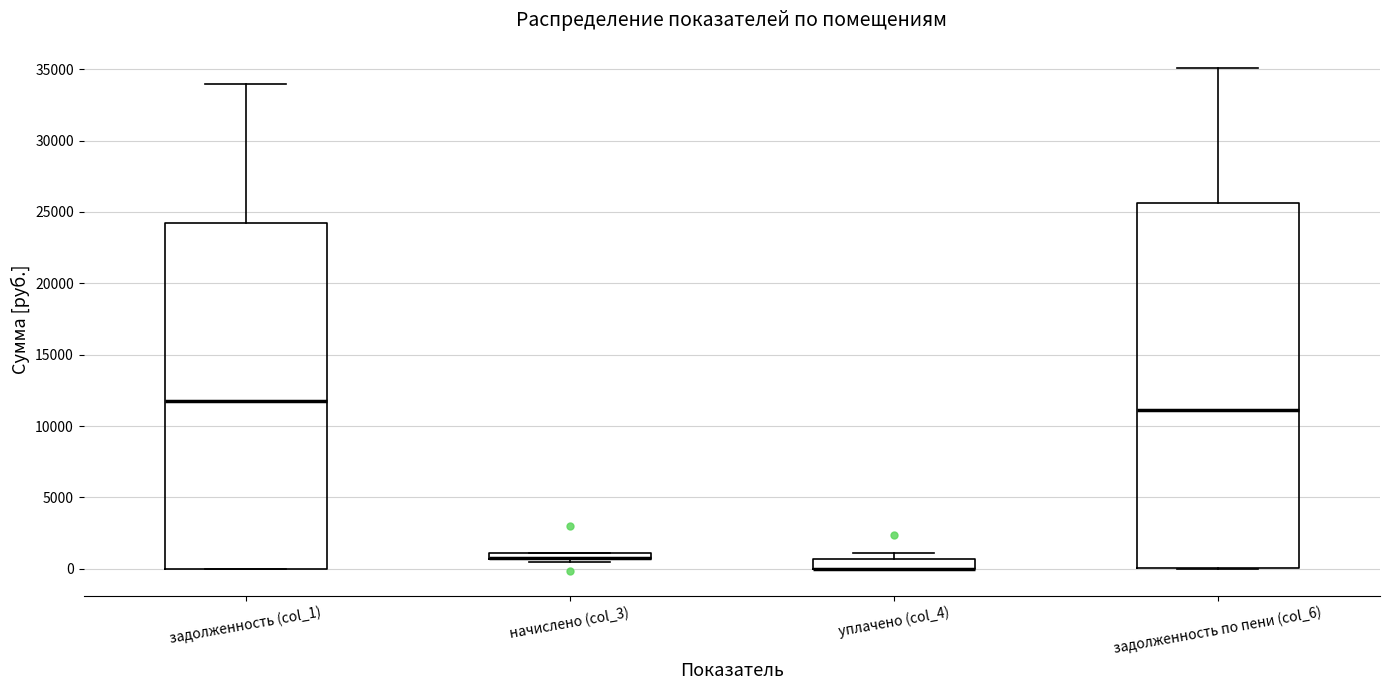

Comparing the boxes themselves (not the whiskers), which one is the tallest?

задолженность по пени (col_6)